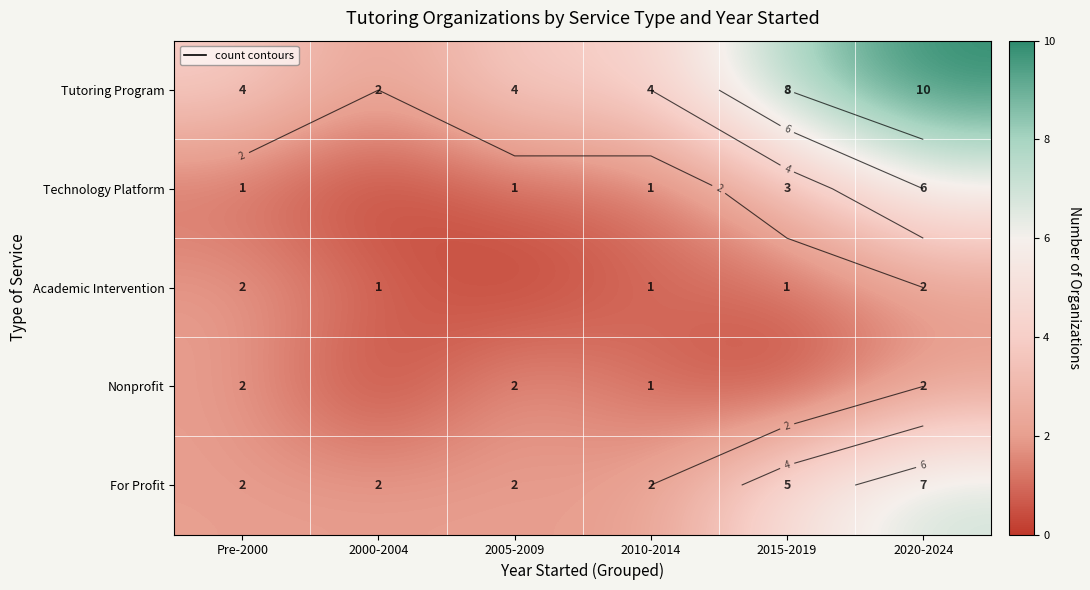

List the labels in order of Nonprofit value, largest first.

Pre-2000, 2005-2009, 2020-2024, 2010-2014, 2000-2004, 2015-2019